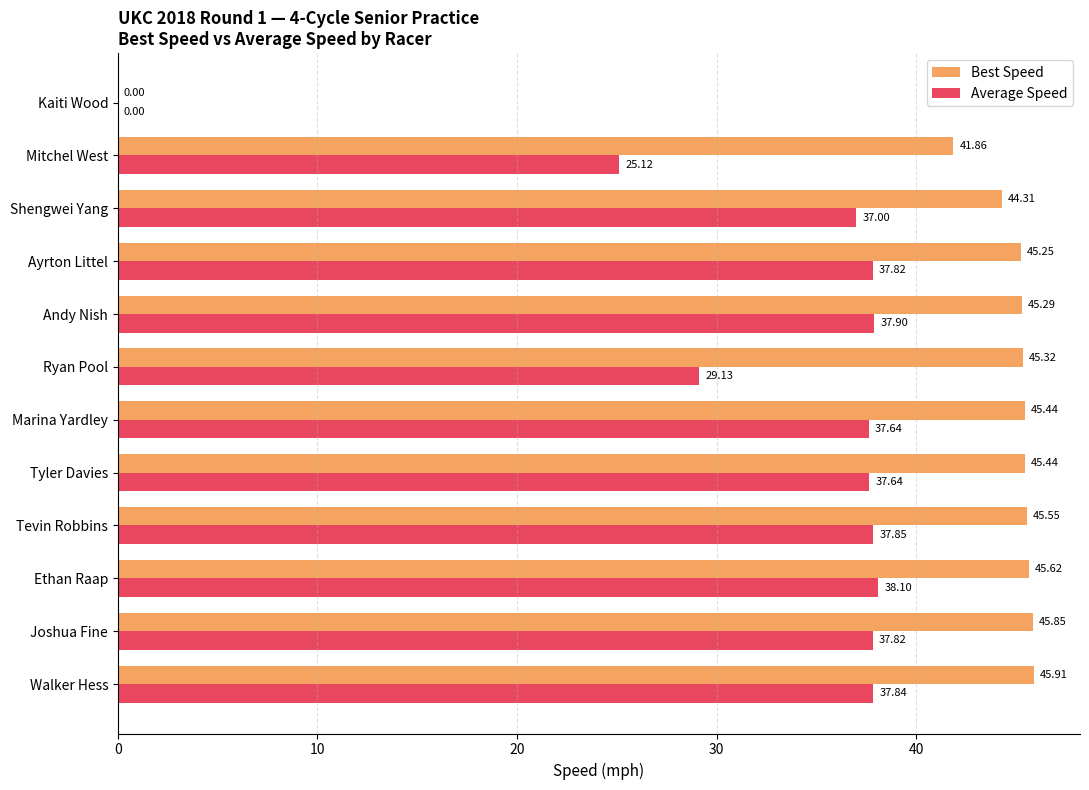

At which category is the sum across all series the highest?

Walker Hess